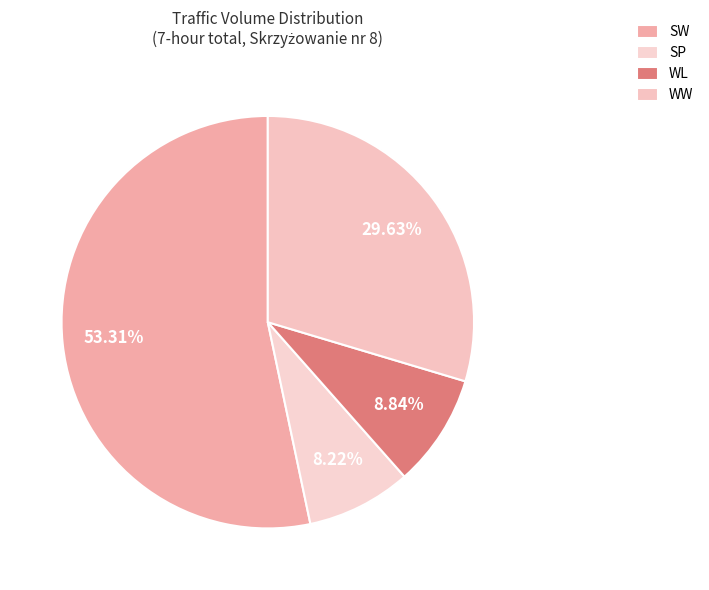

To the nearest percent, what portion does SW represent?

53%